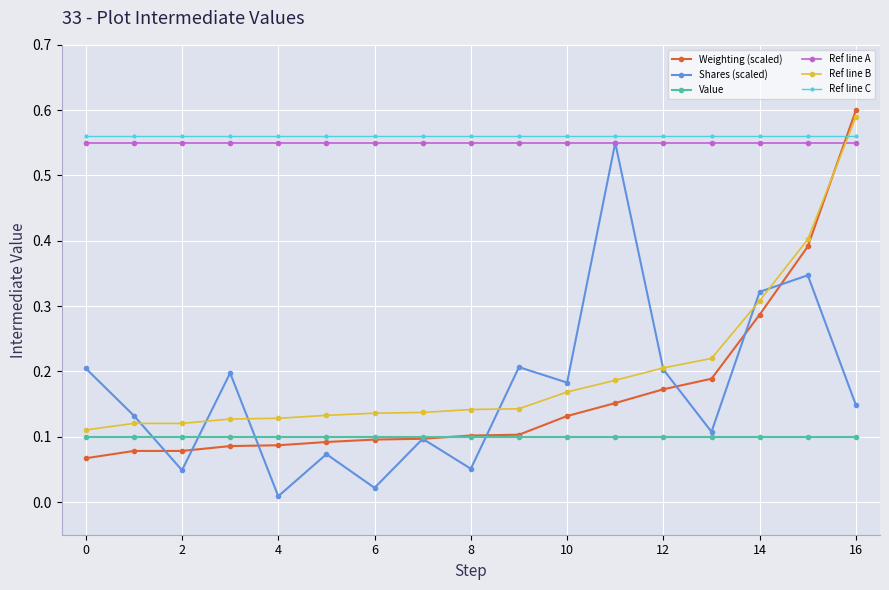

After their last crossing, which series has the higher values: Ref line A or Ref line B?

Ref line B